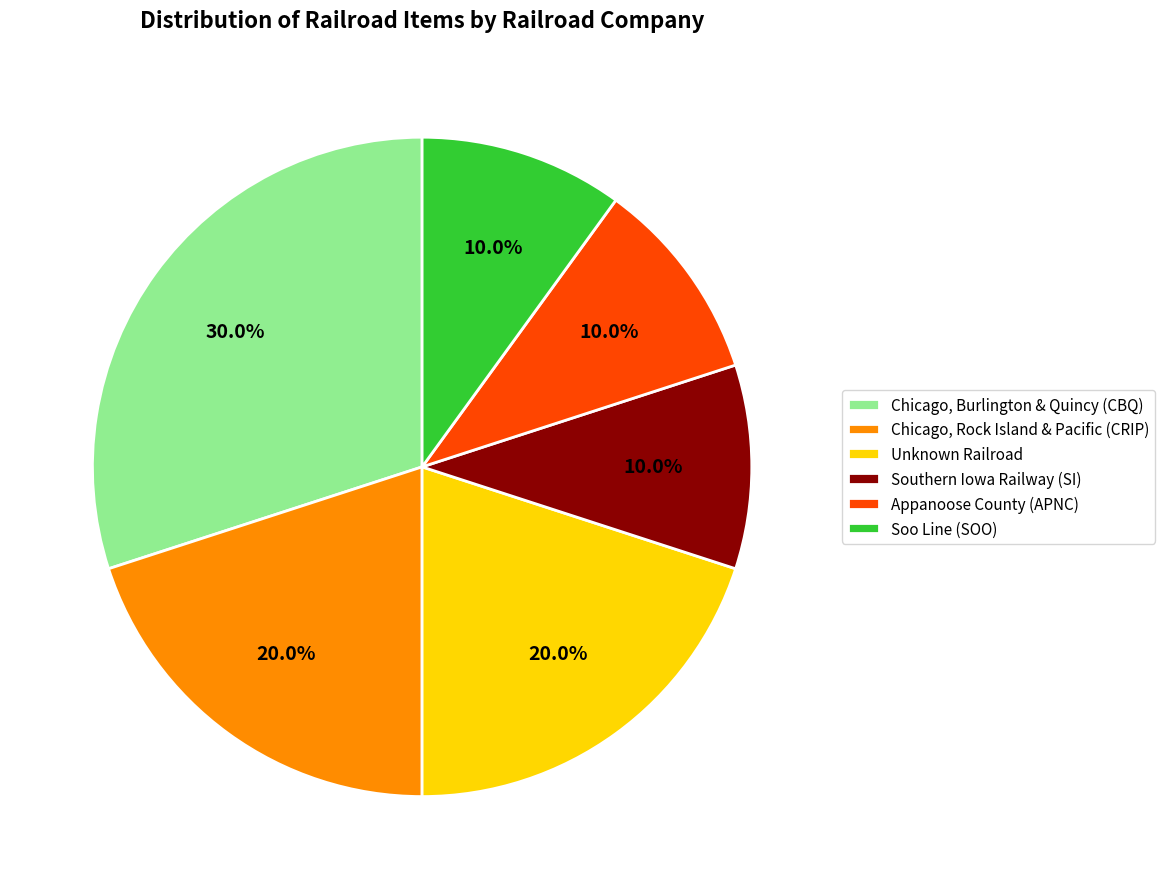

Which category has the biggest portion of the pie?

Chicago, Burlington & Quincy (CBQ)